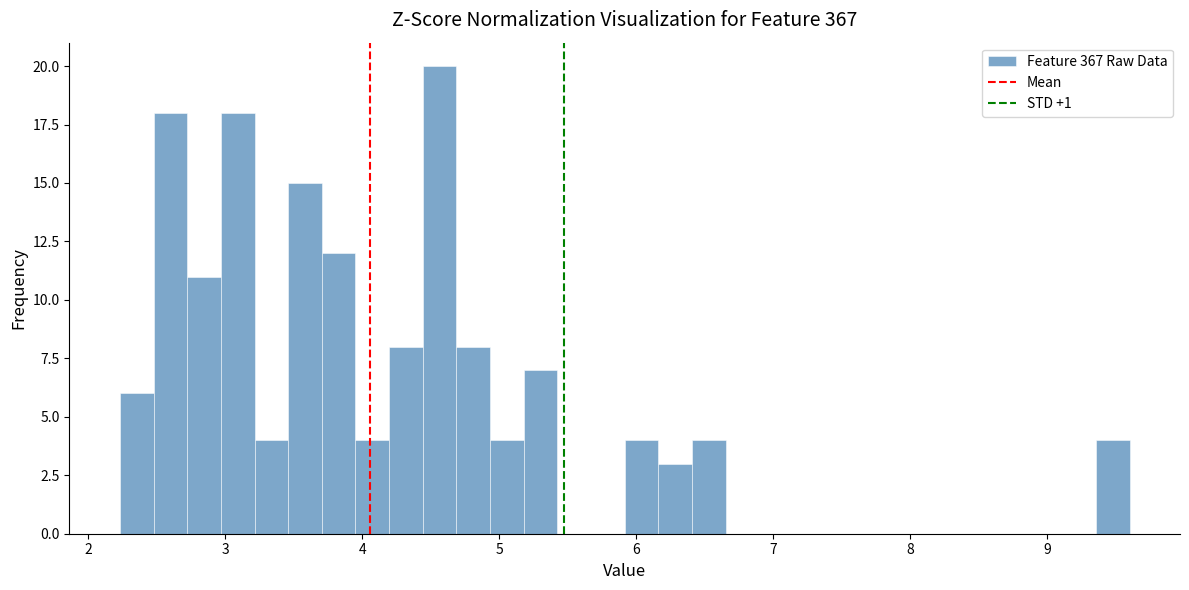

Around what value on the x-axis is the tallest bar? Give the approximate position of its centre, as read against the axis.

4.6